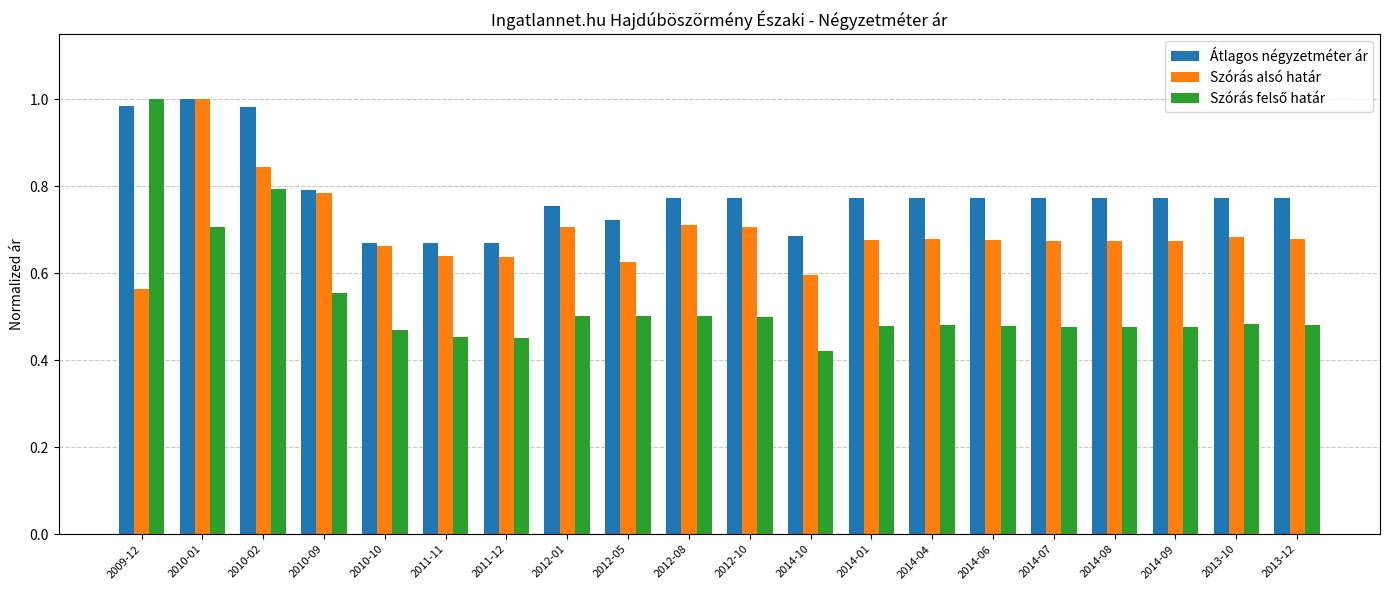

At how many categories does at least one series exceed 0?

20